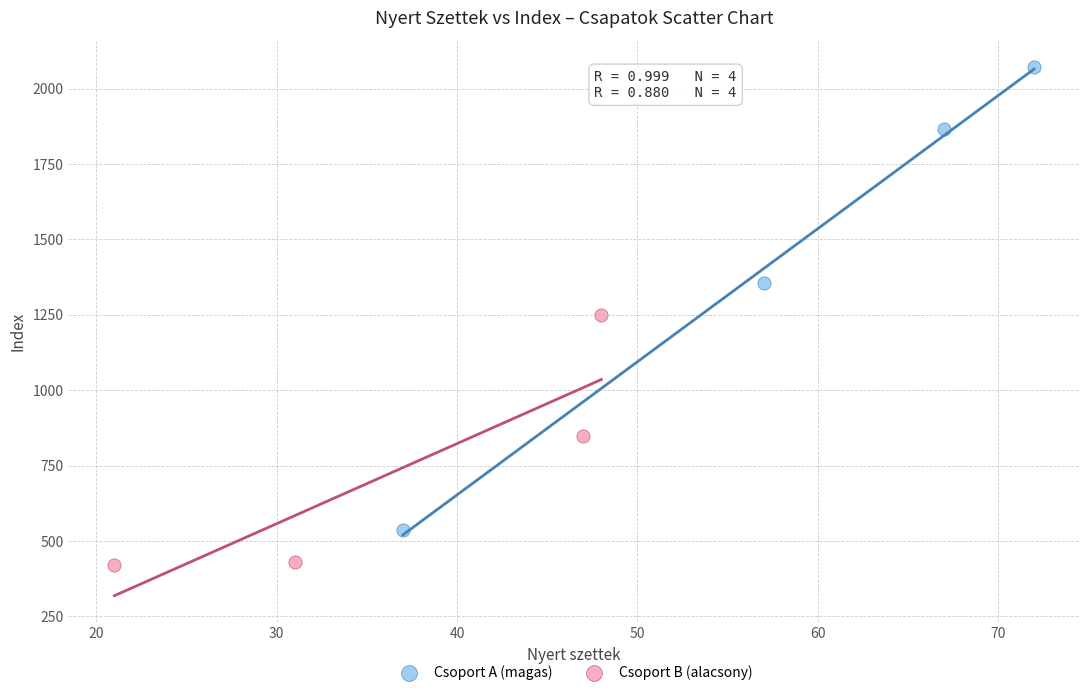

Which series contains the highest Y value?

Csoport A (magas)